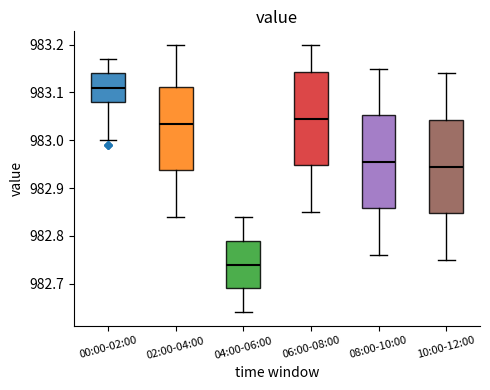

Reading left to right, read every box against the y-axis: the position of its median line, the range the box covers, and the ends of its whiskers. The values are not printed on the chart, so give them approximately, as read against the axis.

00:00-02:00: median 983.11, box 983.08 to 983.14, whiskers 983.00 to 983.17
02:00-04:00: median 983.04, box 982.94 to 983.11, whiskers 982.84 to 983.20
04:00-06:00: median 982.74, box 982.69 to 982.79, whiskers 982.64 to 982.84
06:00-08:00: median 983.05, box 982.95 to 983.14, whiskers 982.85 to 983.20
08:00-10:00: median 982.96, box 982.86 to 983.05, whiskers 982.76 to 983.15
10:00-12:00: median 982.95, box 982.85 to 983.04, whiskers 982.75 to 983.14